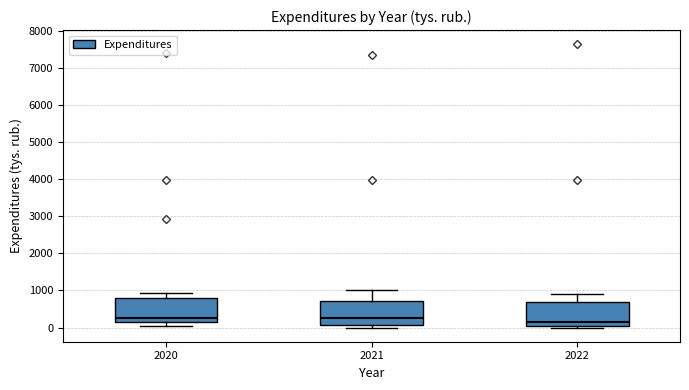

Where is the lower edge of the box at x = 2022 on the y-axis? The values are not printed on the chart, so give them approximately, as read against the axis.

0